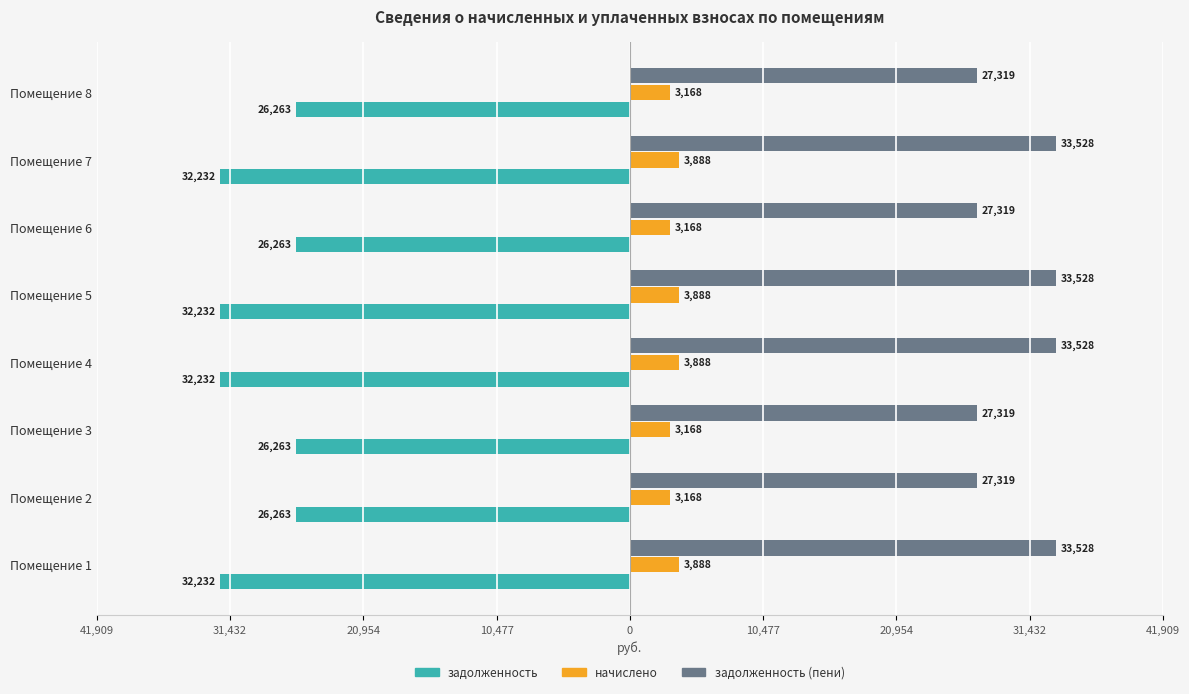

What are all the series names shown in the legend?

задолженность, начислено, задолженность (пени)